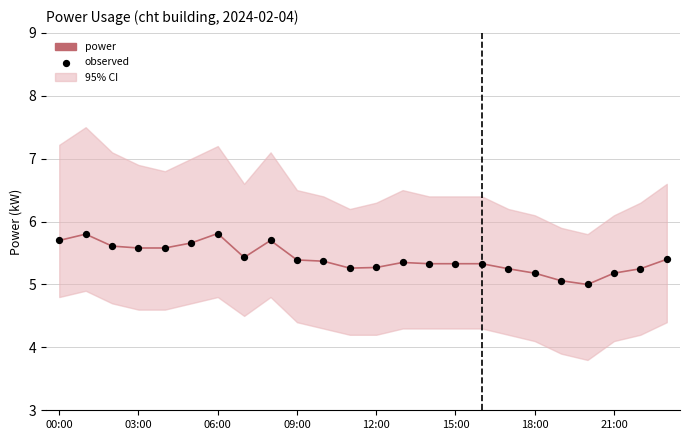

Which series has the largest total across all categories?

power